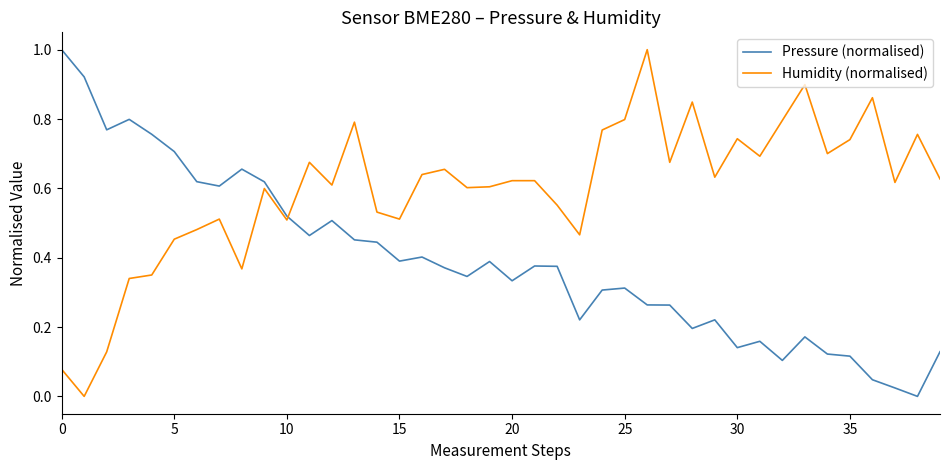

True or false: Pressure (normalised) and Humidity (normalised) intersect in this chart.

True